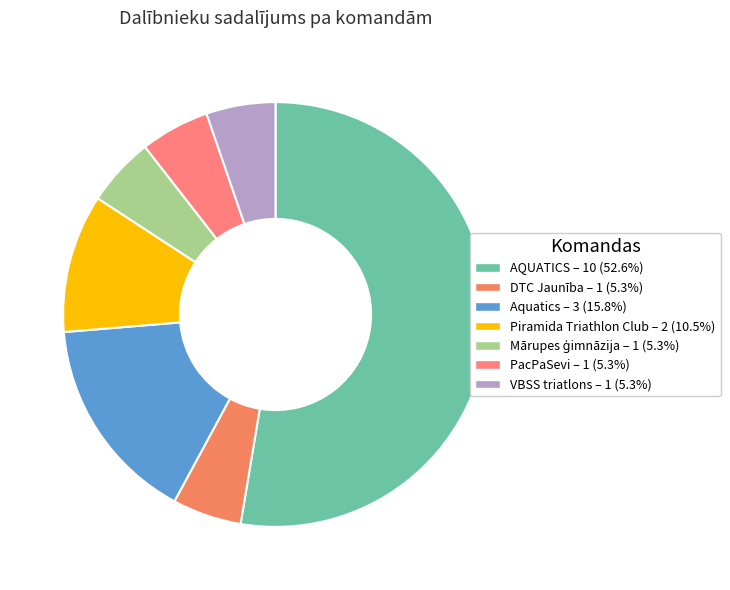

Combined, what portion of the pie is VBSS triatlons and Mārupes ģimnāzija?

10.5%